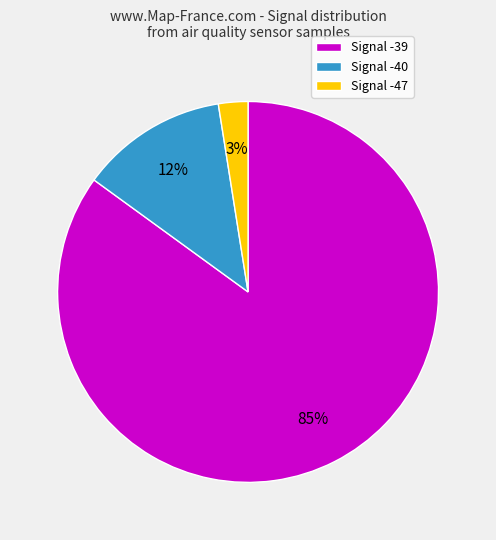

How many slices are in this pie chart?

3